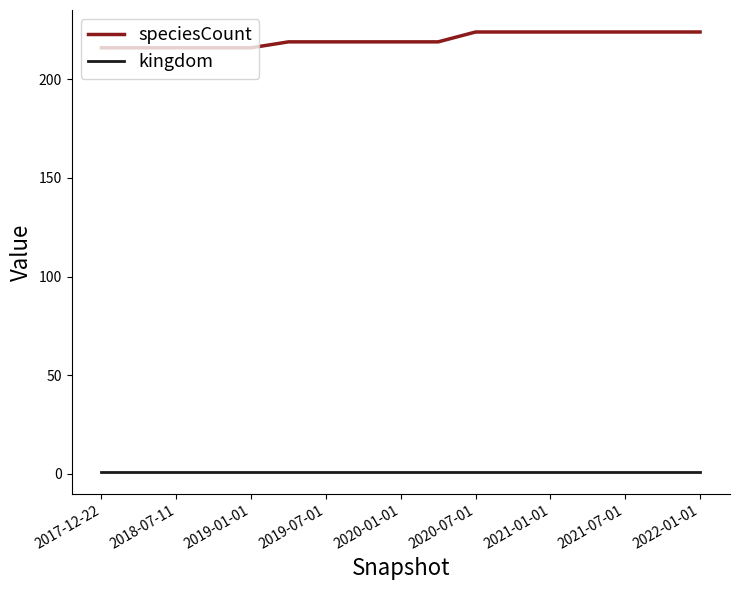

Which series has the largest range (max minus min)?

speciesCount